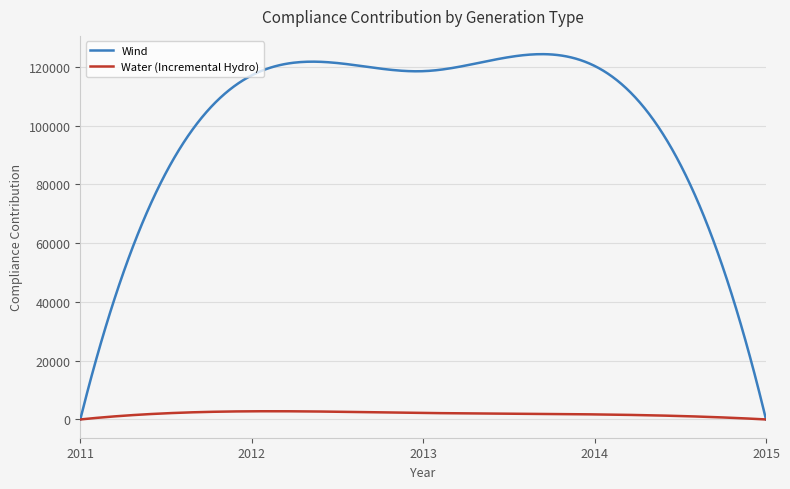

Does the chart display data point markers on the line(s)?

No